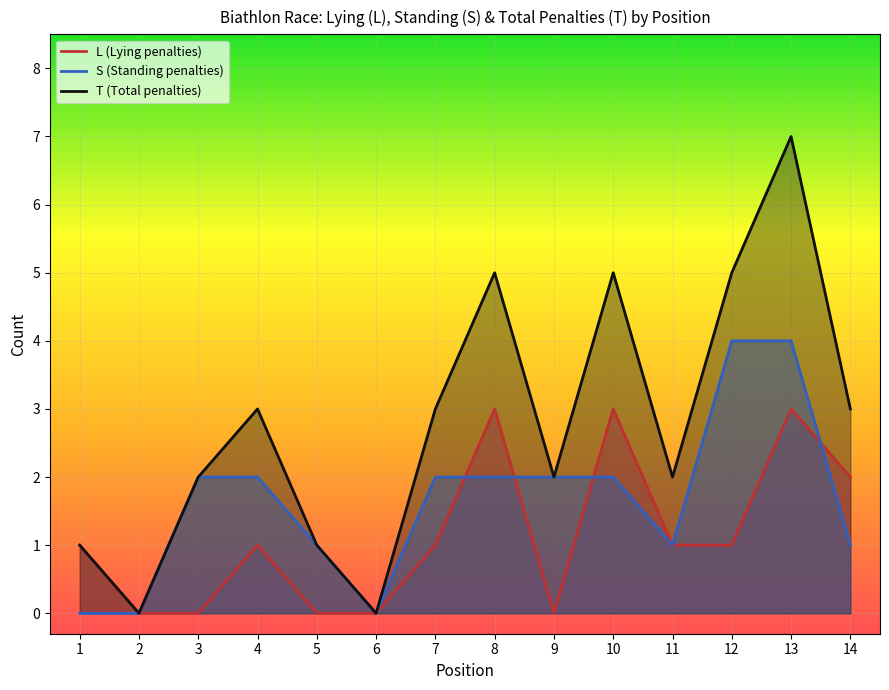

Reading left to right, list all the values displayed in this chart.

L: 1=1	2=0	3=0	4=1	5=0	6=0	7=1	8=3	9=0	10=3	11=1	12=1	13=3	14=2
S: 1=0	2=0	3=2	4=2	5=1	6=0	7=2	8=2	9=2	10=2	11=1	12=4	13=4	14=1
T: 1=1	2=0	3=2	4=3	5=1	6=0	7=3	8=5	9=2	10=5	11=2	12=5	13=7	14=3